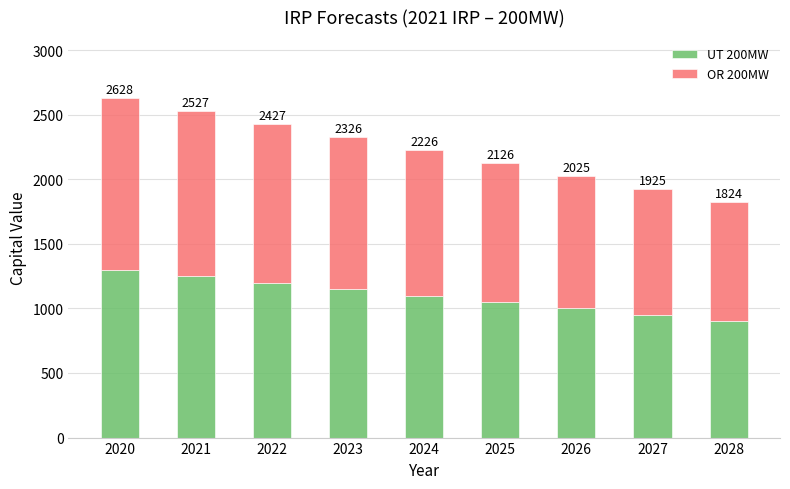

Are the bars grouped side by side (vs. stacked)?

No